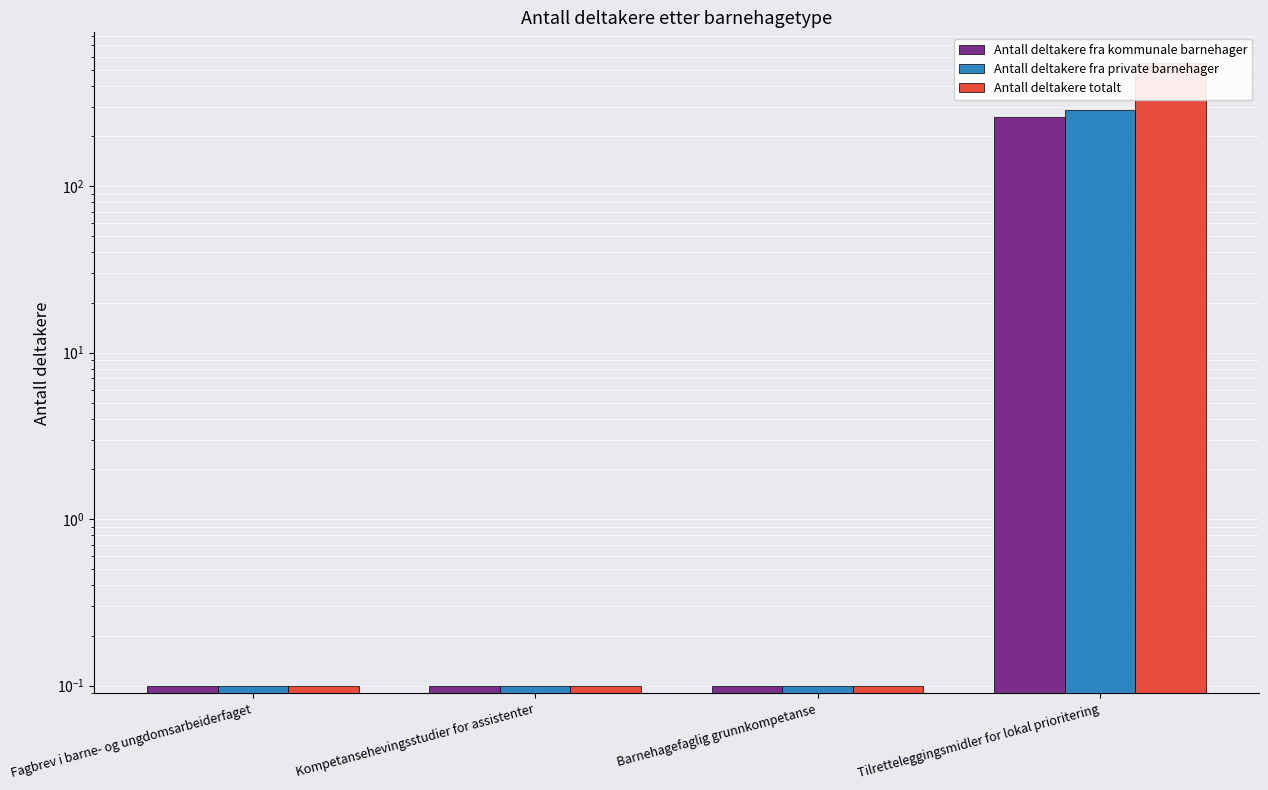

Read the Antall deltakere fra kommunale barnehager value at Barnehagefaglig grunnkompetanse.

0.1